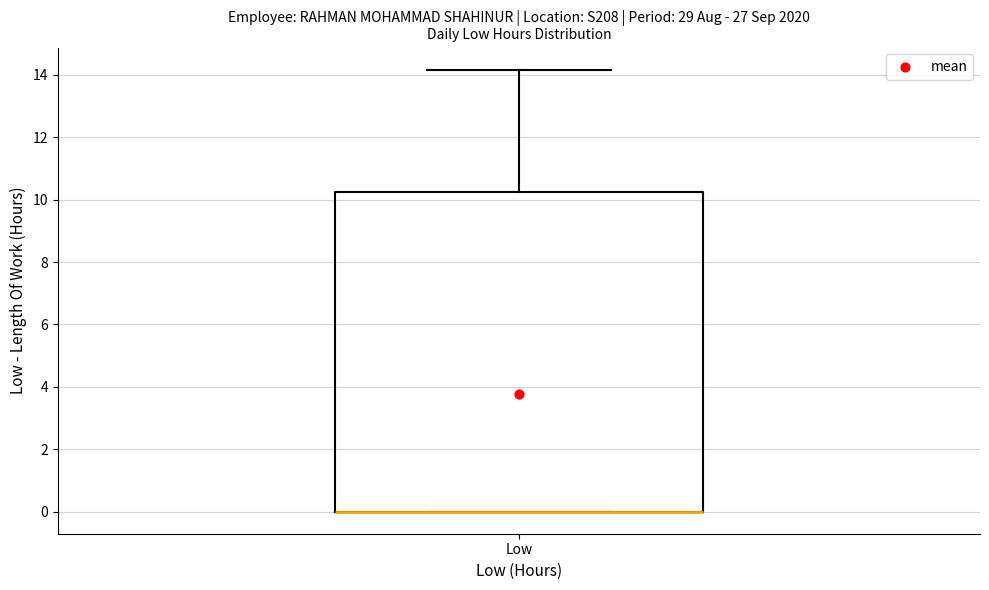

Where is the upper edge of the box for Low on the y-axis? The values are not printed on the chart, so give them approximately, as read against the axis.

10.2